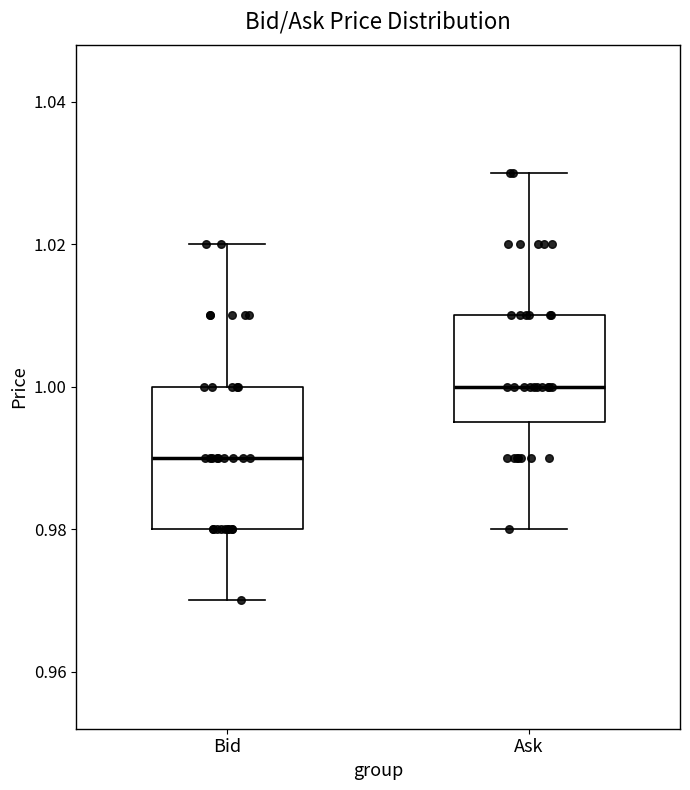

Which box is the tallest, from its lower edge to its upper edge?

Bid